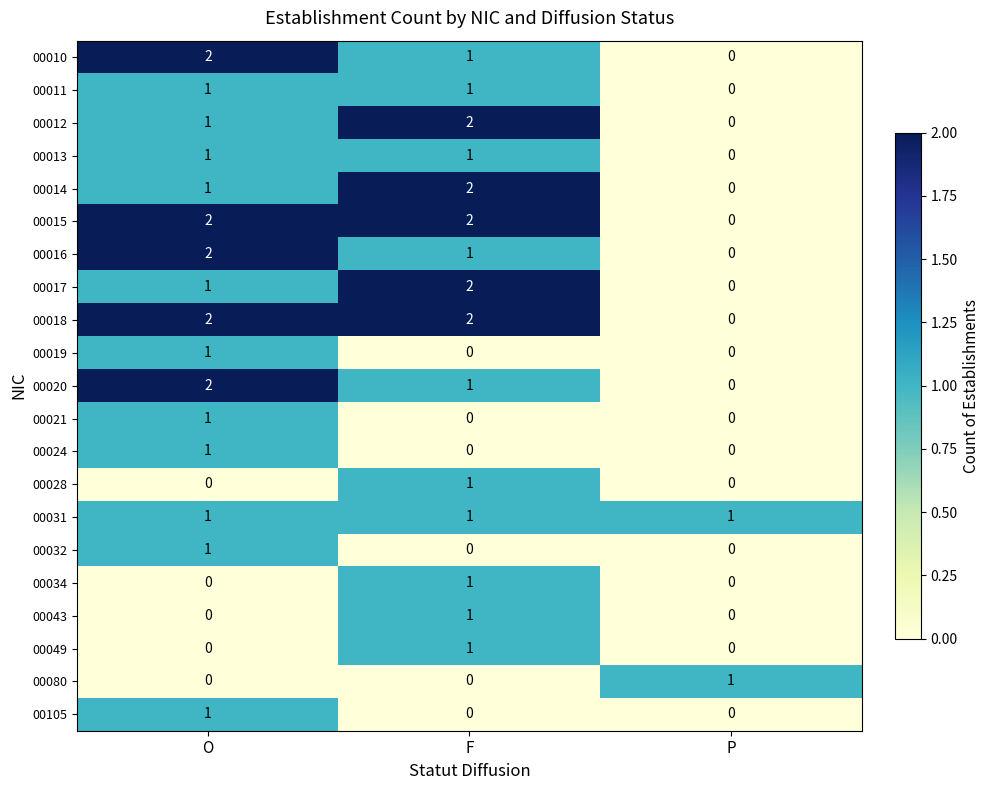

True or false: 00080 has a value of -1 at F.

False